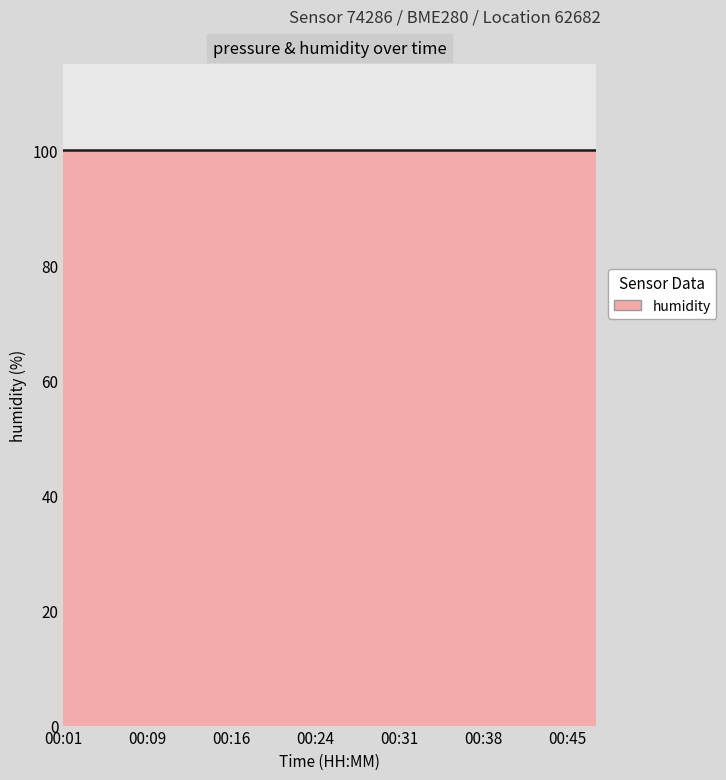

What is the value of the humidity point at the 16th from the left?

100.0